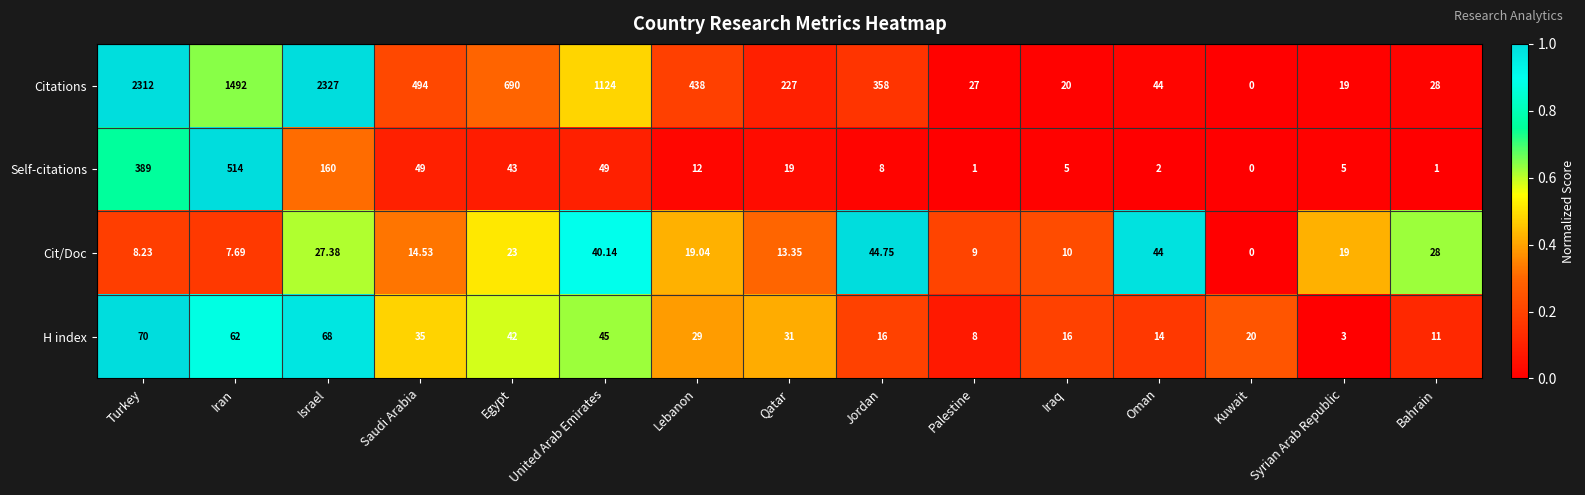

At which label does H index reach its peak?

Turkey